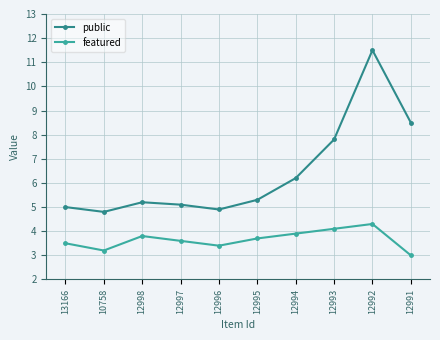

Rank the categories by featured value from lowest to highest.

12991, 10758, 12996, 13166, 12997, 12995, 12998, 12994, 12993, 12992